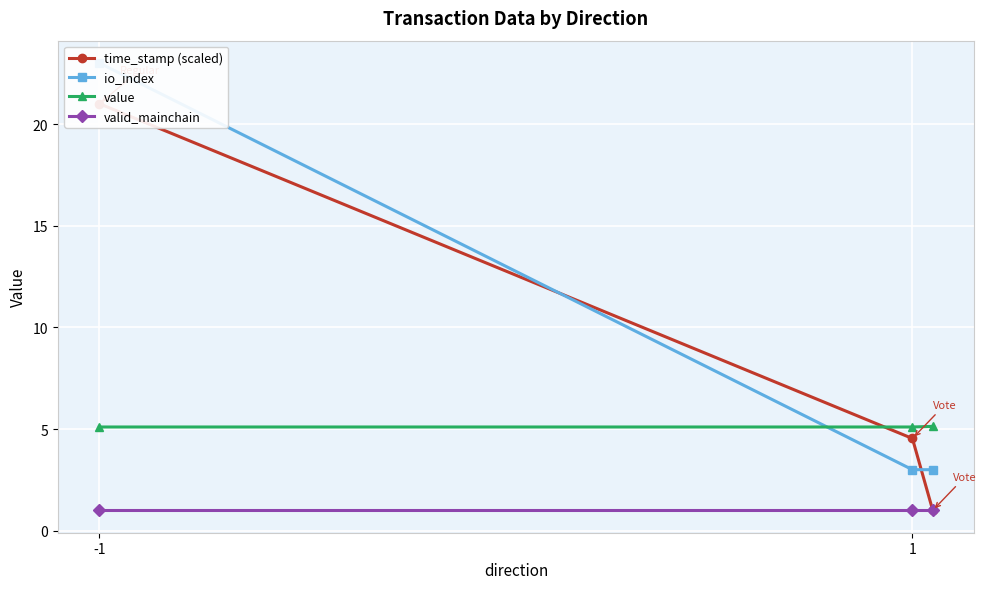

What is the greatest value displayed?

23.0